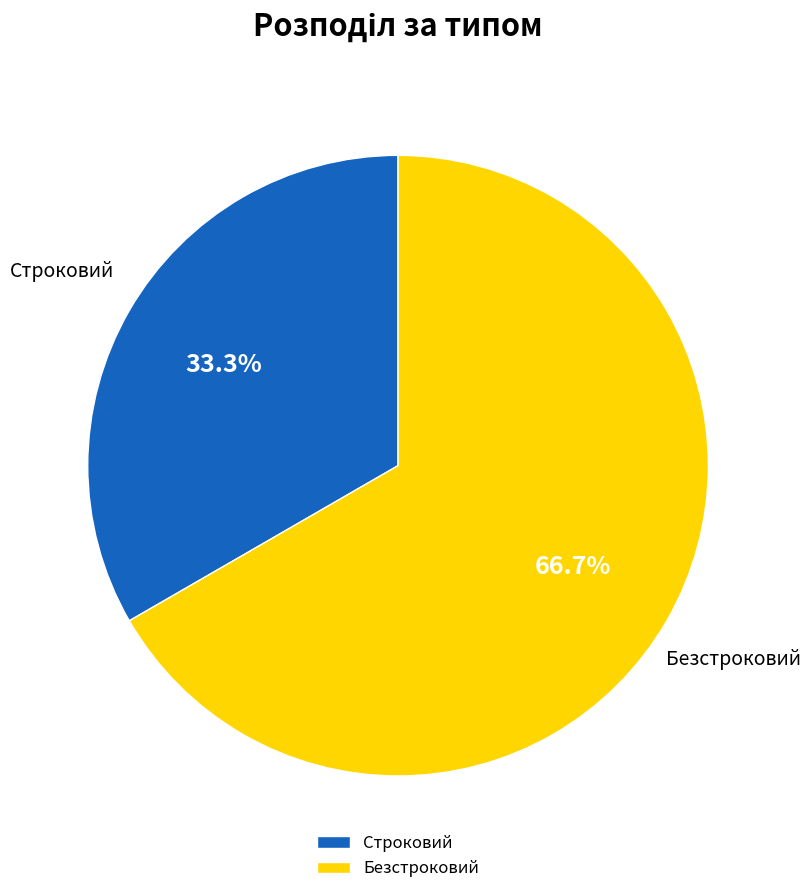

What is the smallest slice in the pie chart?

Строковий